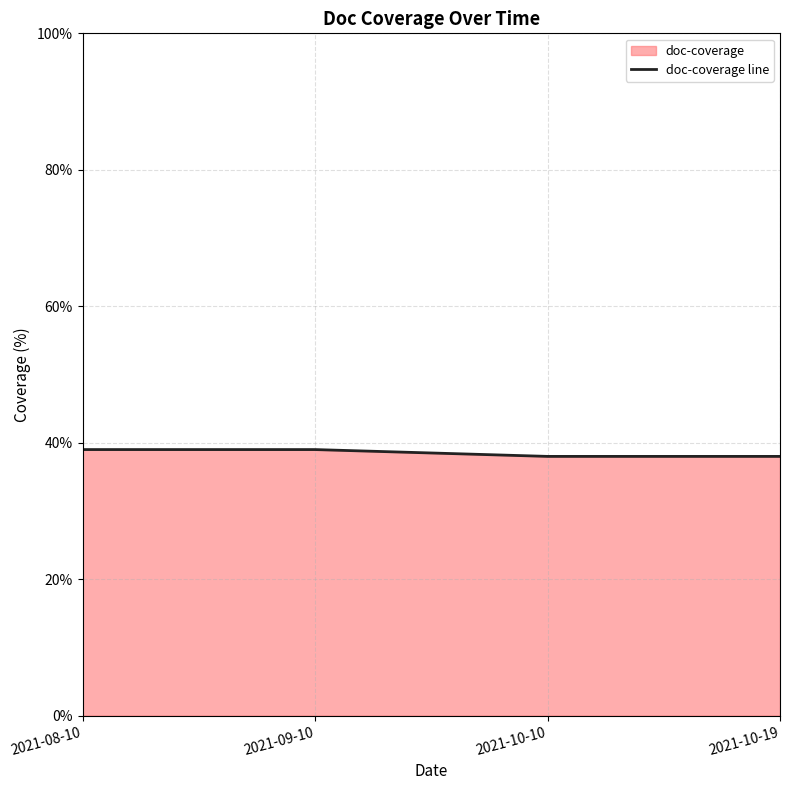

What is the minimum value shown in the chart?

38